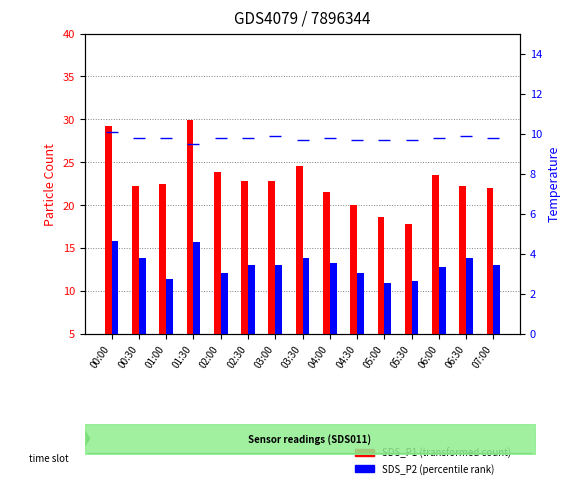

List the series in order of their overall mean, lowest first.

Temp, SDS_P2 (percentile rank), SDS_P1 (transformed count)